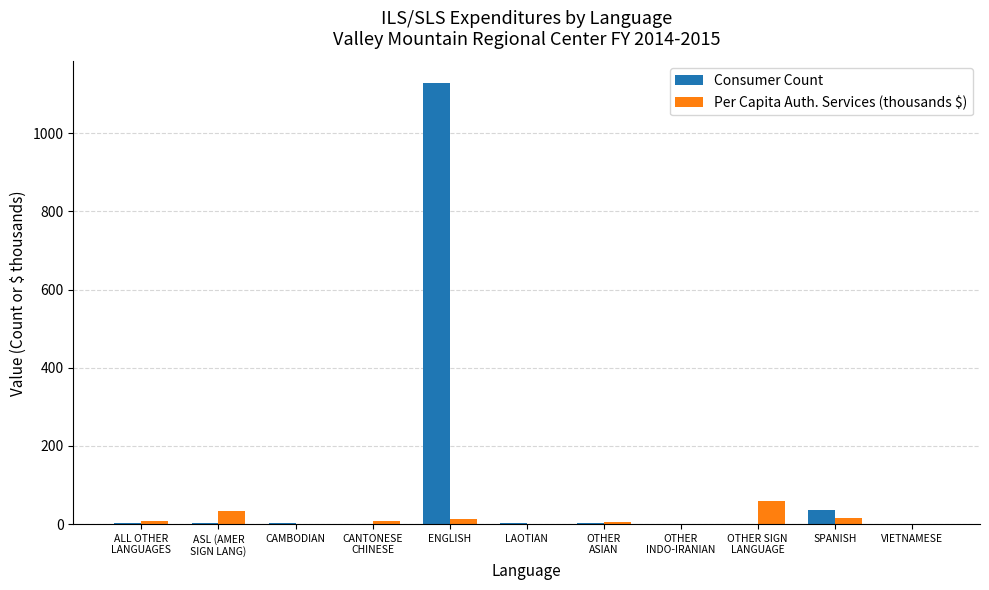

Where is Consumer Count nearest to the value 564?

SPANISH